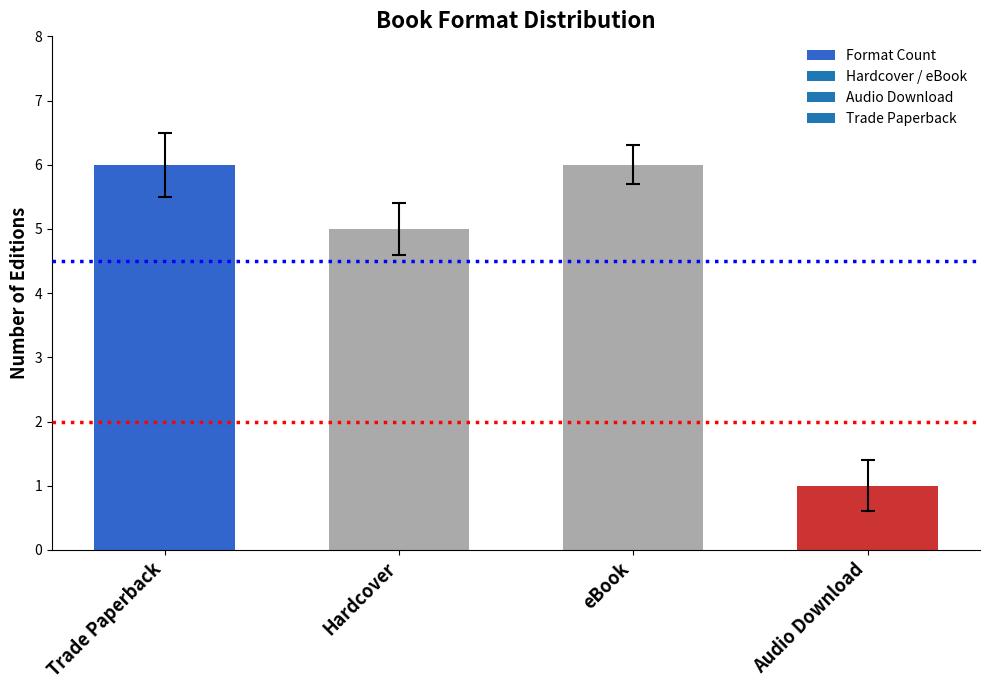

Reading right to left, extract all data points from this chart.

Audio Download=1	eBook=6	Hardcover=5	Trade Paperback=6